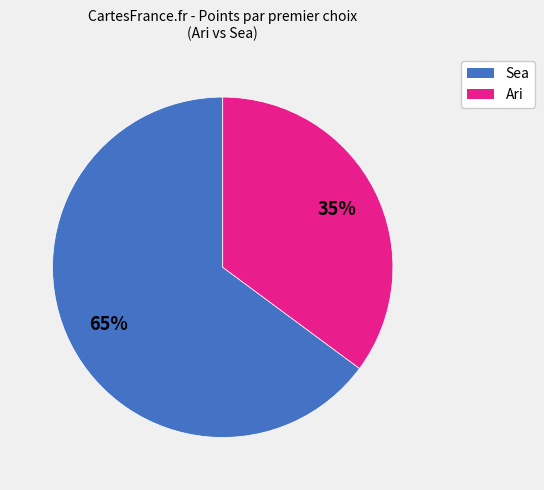

To the nearest percent, what is the difference between the largest and smallest slice percentages?

30%